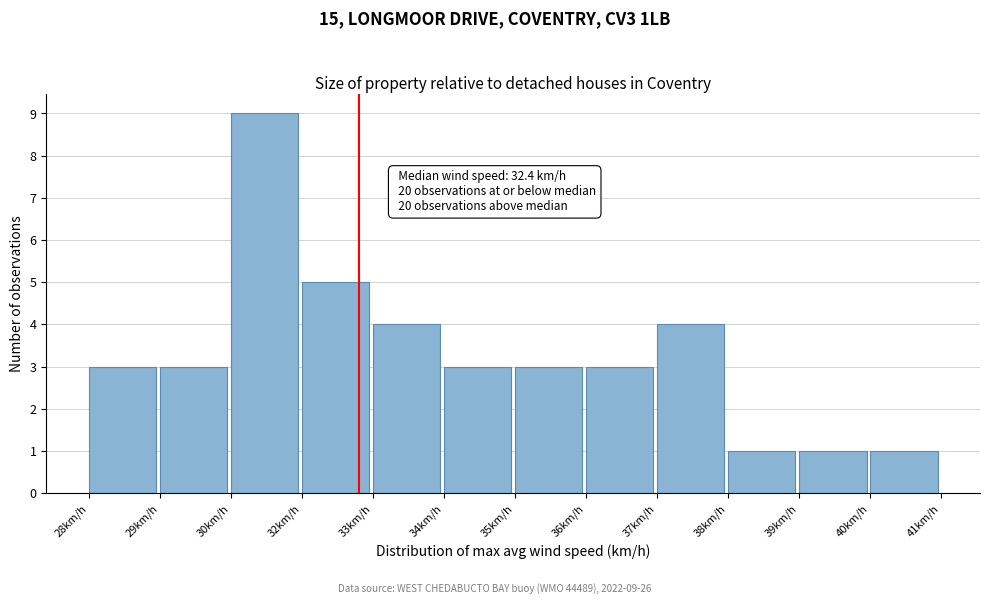

Reading right to left, extract all data points from this chart.

1	1	1	4	3	3	3	4	5	9	3	3